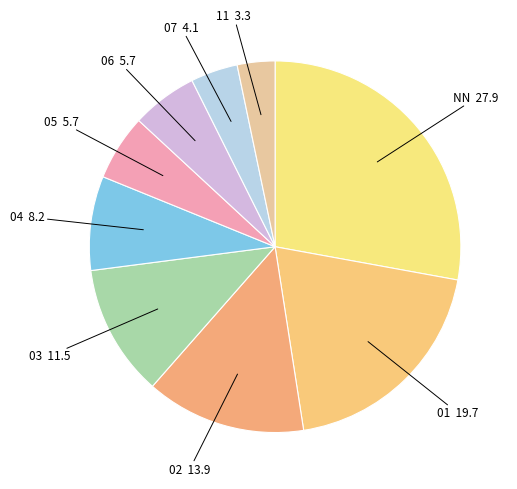

Which category has the biggest portion of the pie?

NN